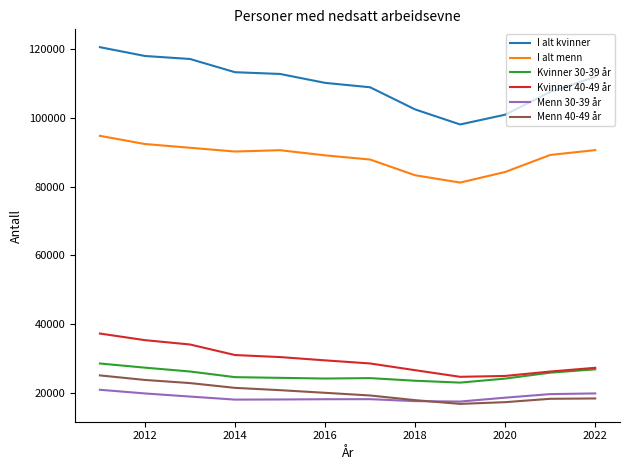

True or false: I alt kvinner and Kvinner 40-49 år cross at least once.

False